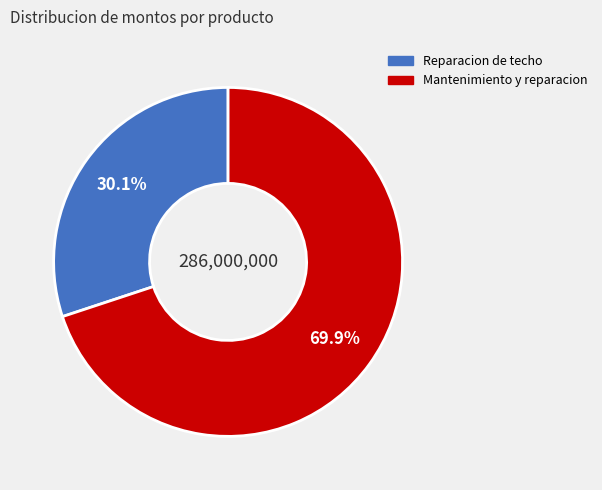

What portion of the pie excludes Mantenimiento y reparacion?

30.1%